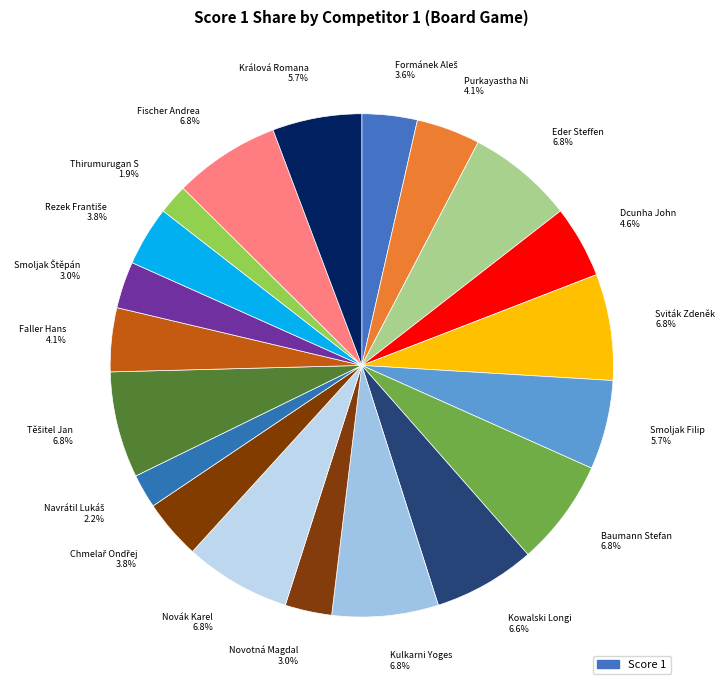

Is there any slice that represents more than half of the pie?

No